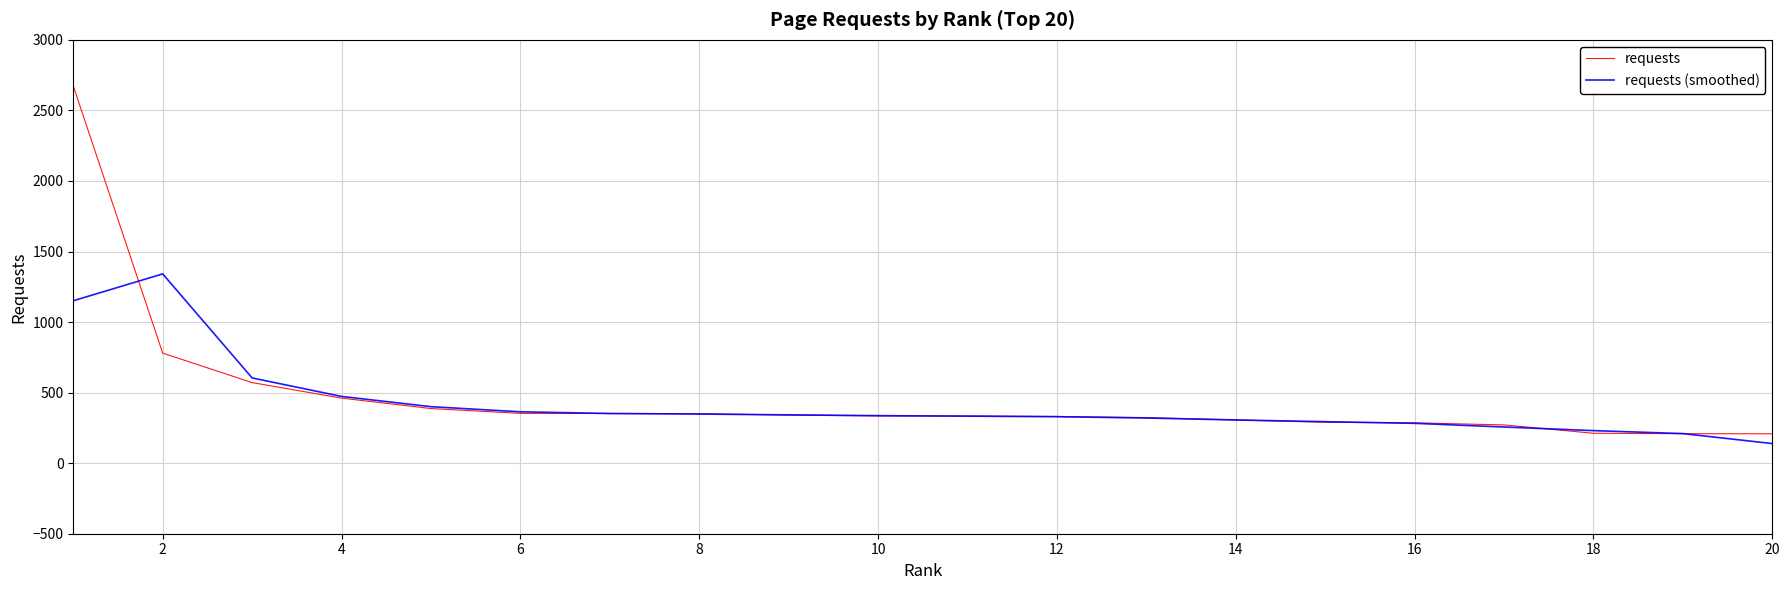

Rank the series by their maximum value, from highest to lowest.

requests, requests (smoothed)